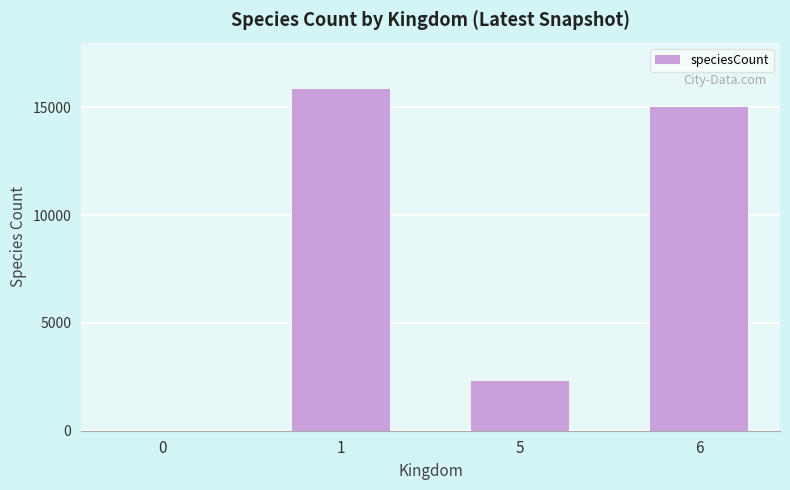

Reading right to left, list all the values displayed in this chart.

6=15016	5=2323	1=15835	0=1